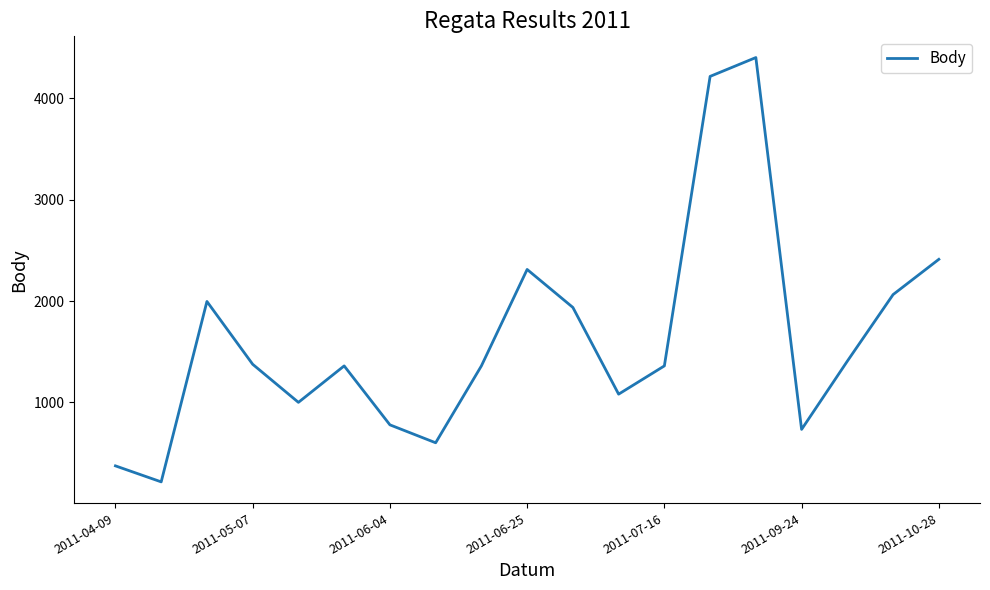

What is the minimum value shown in the chart?

215